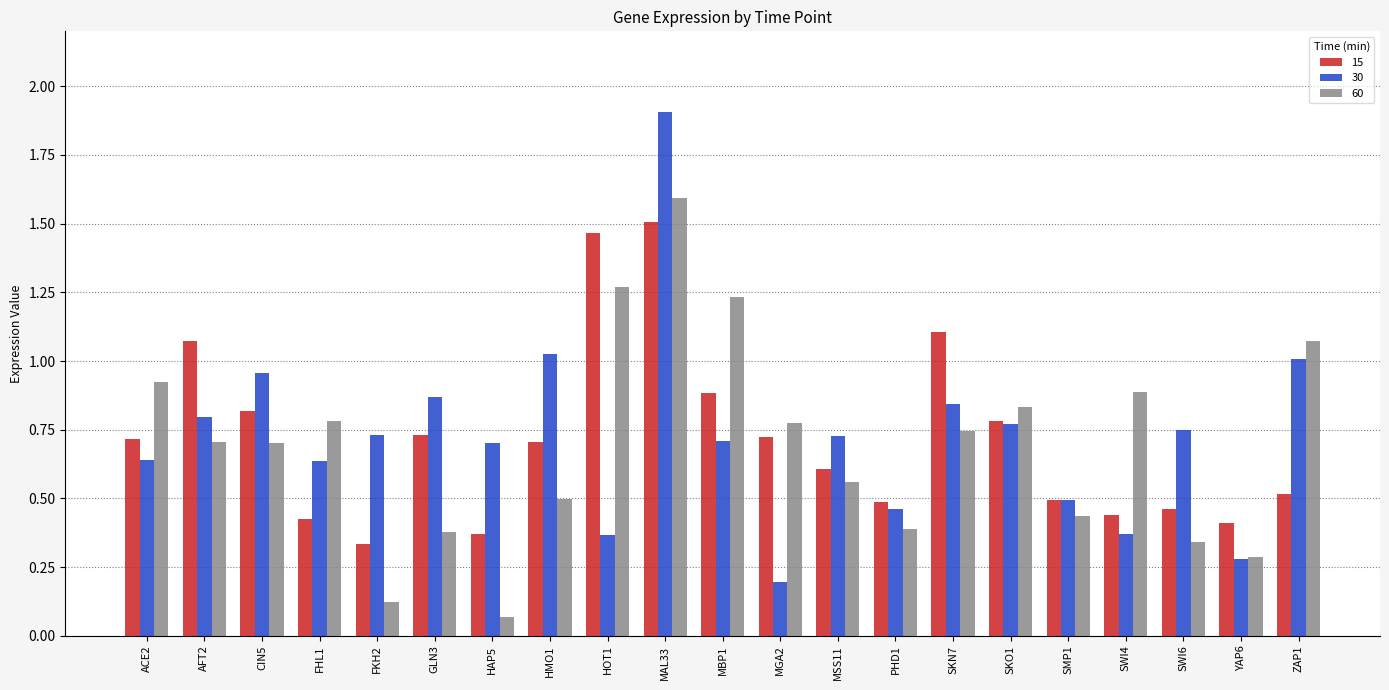

Is it true that 60 equals 0.4 at GLN3?

True